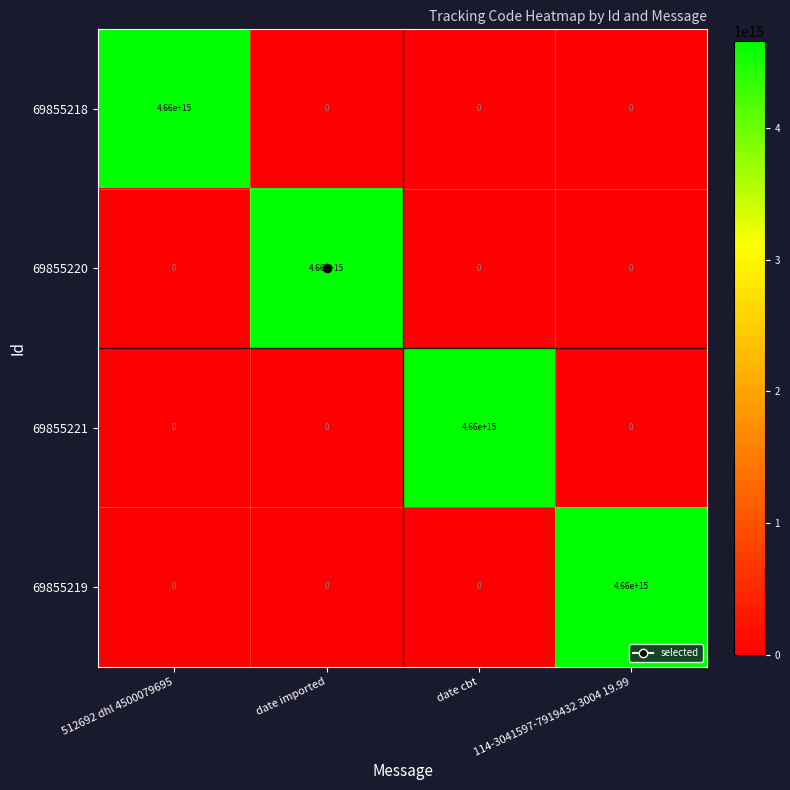

At how many categories does at least one series exceed 657118493332739?

4